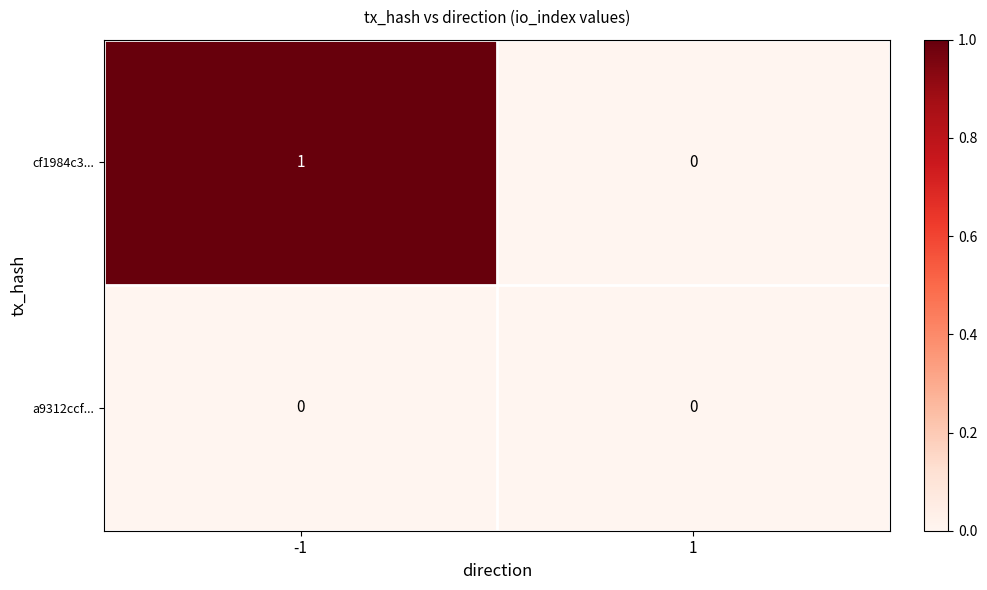

Between -1 and 1, which series saw the biggest shift?

cf1984c3...